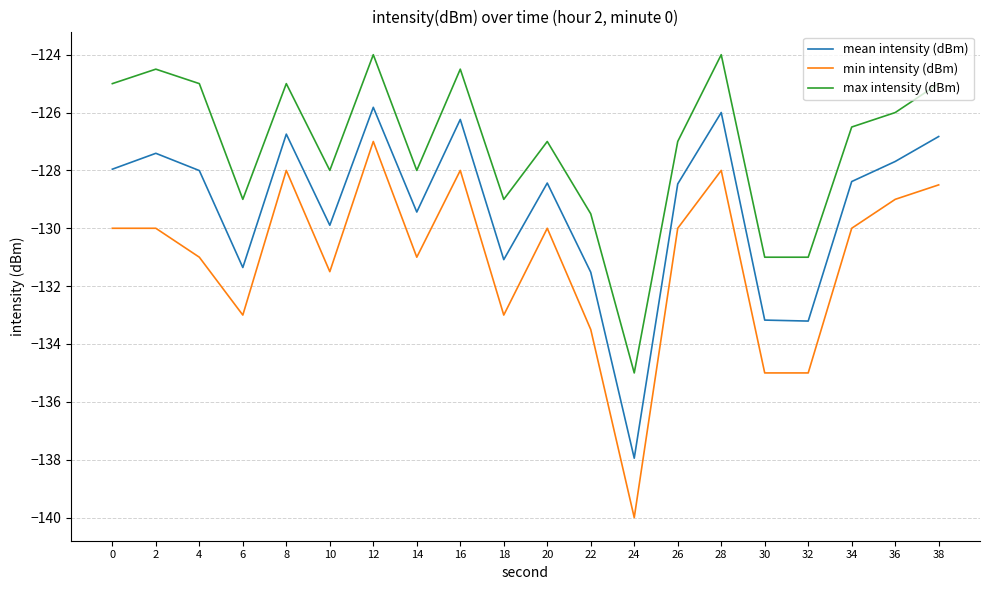

What is the difference between the maximum and minimum values in the mean intensity (dBm) series?

12.1